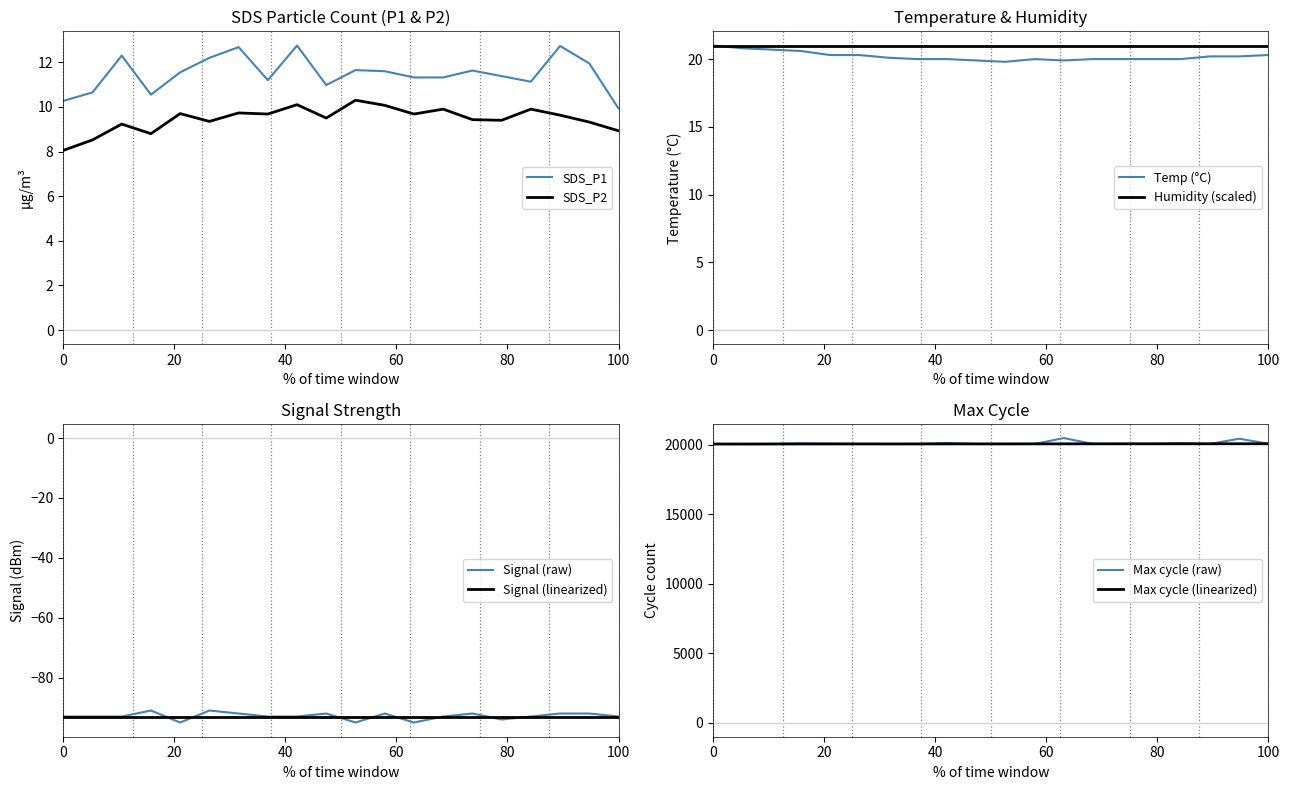

Is this an area chart (filled region under the line)?

No